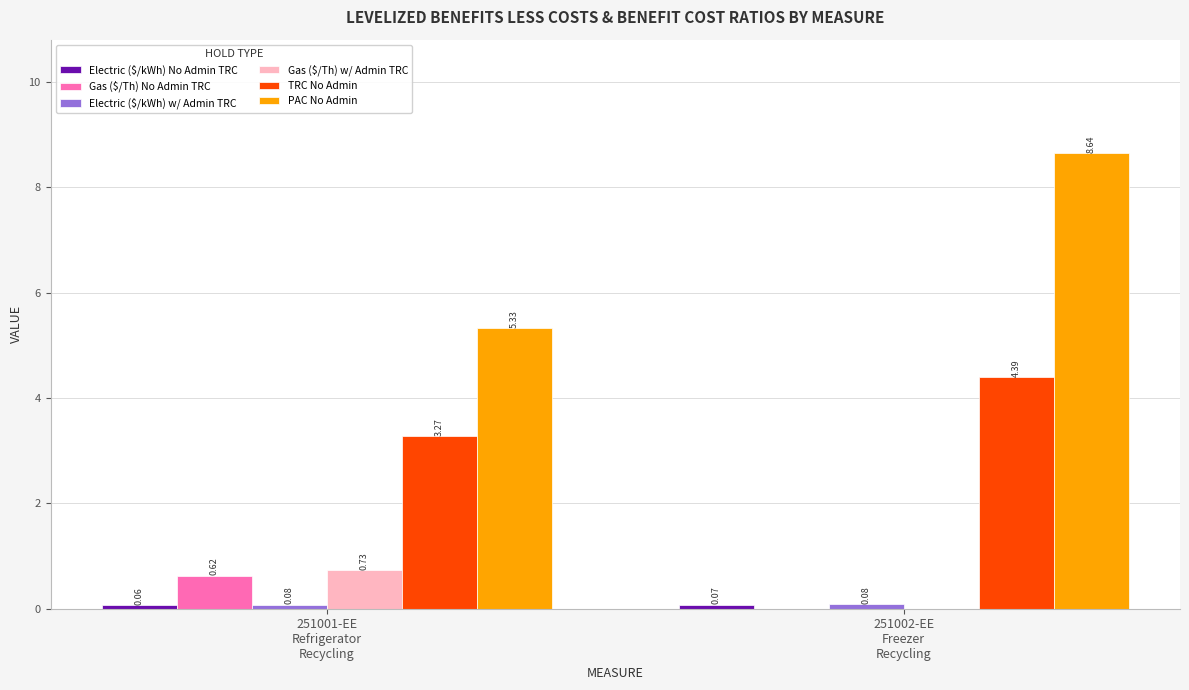

Count the number of categories in the chart.

2